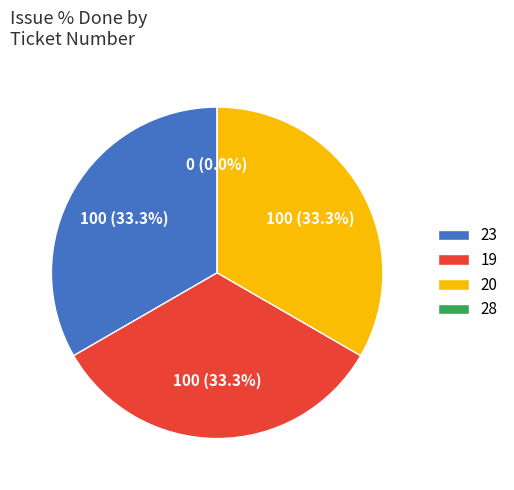

Does any single category account for the majority?

No